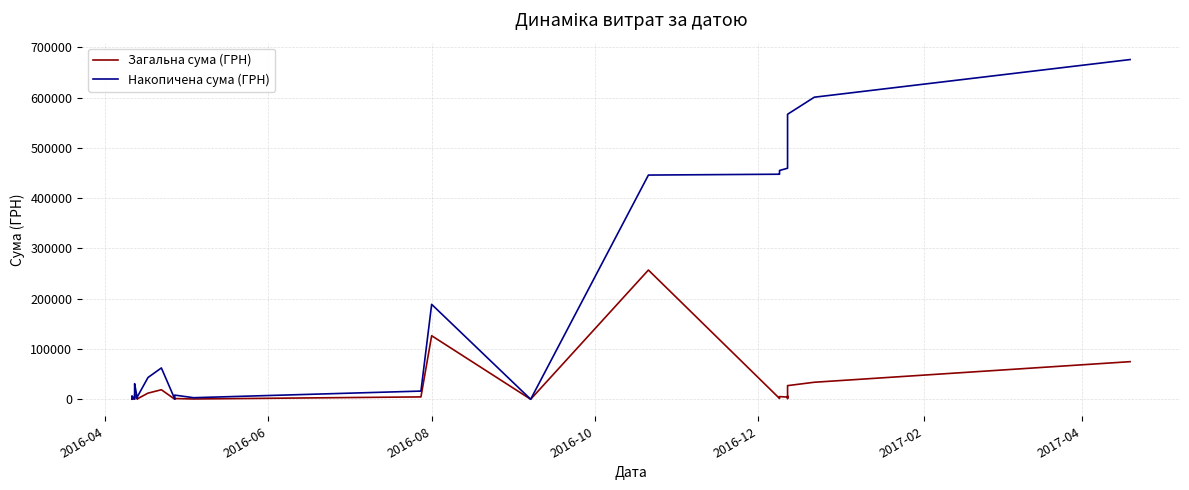

How many values in the Накопичена сума (ГРН) series are below 43368?

19